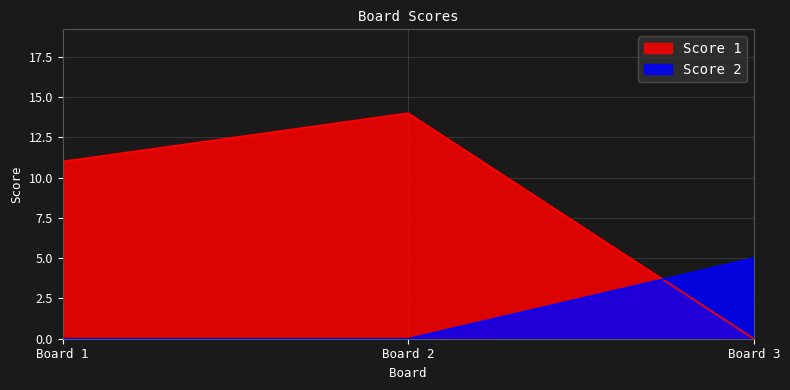

What are all the series names shown in the legend?

Score 1, Score 2